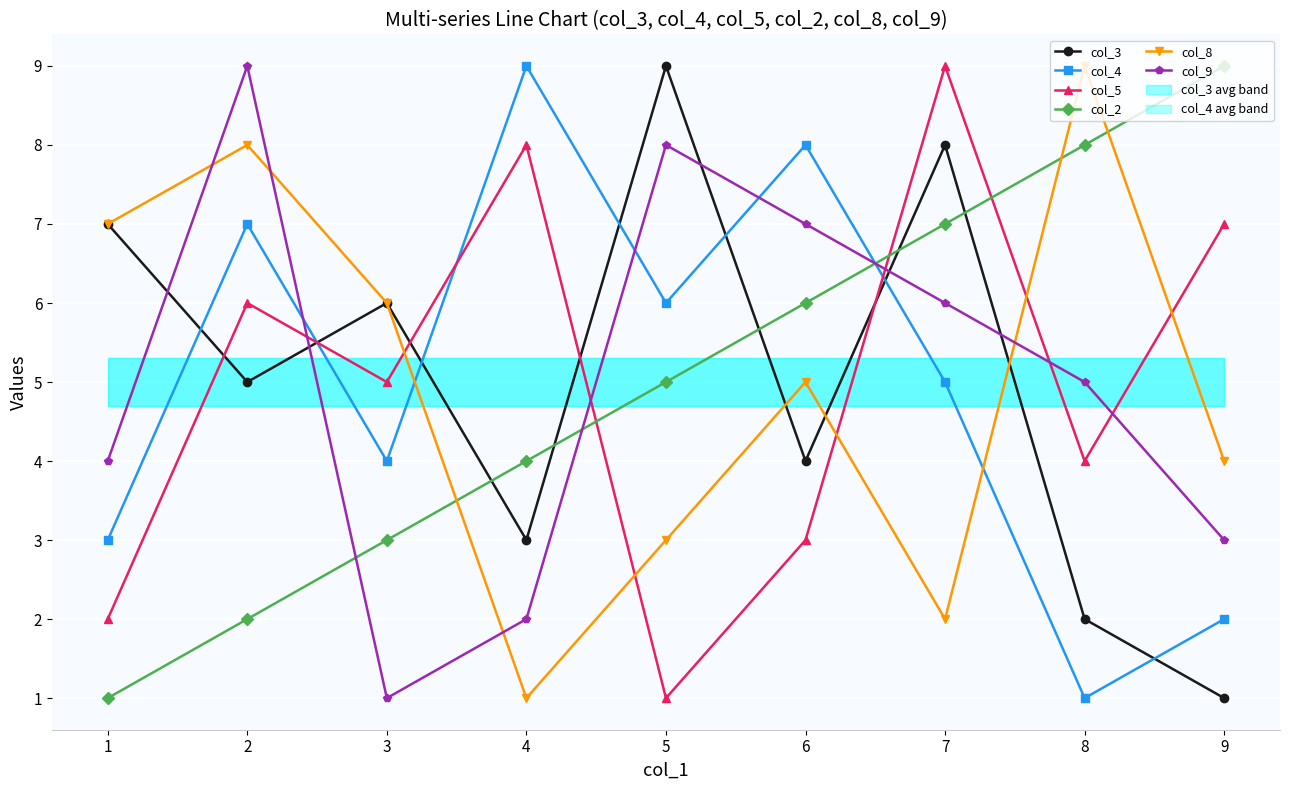

What is the difference between the col_3 values at 1 and 4?

4